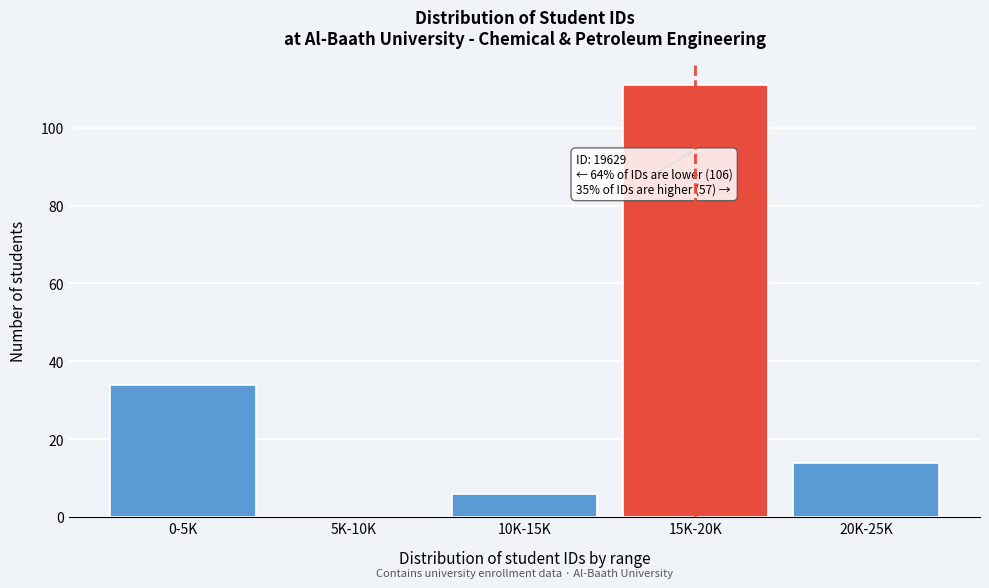

Reading left to right, what are all the values shown in this chart?

0-5K=34	5K-10K=0	10K-15K=6	15K-20K=111	20K-25K=14